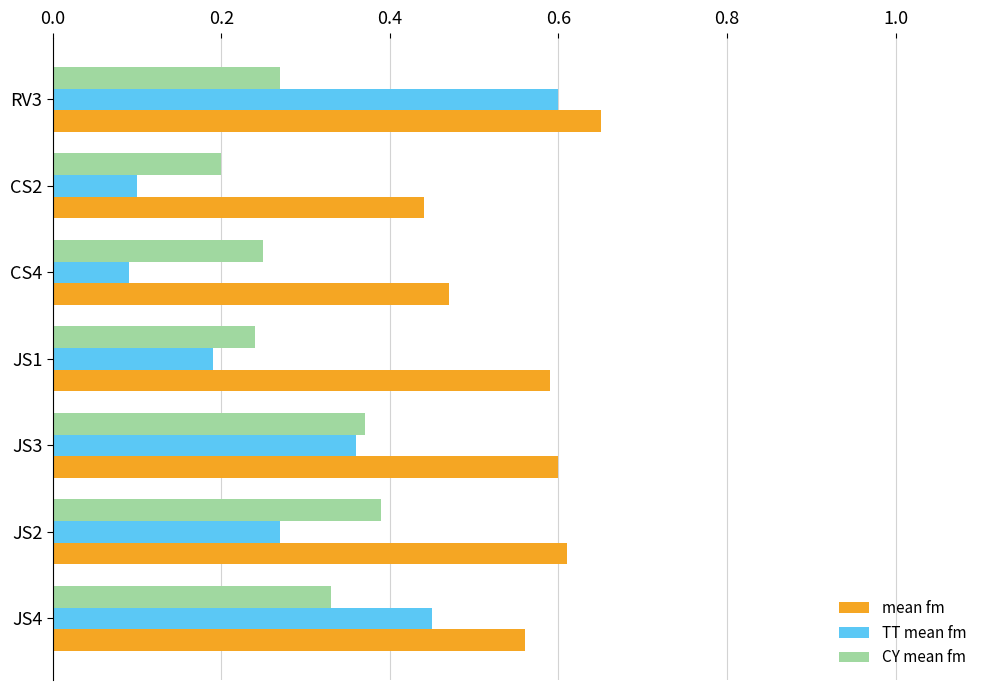

Which series changed the most between JS1 and RV3?

TT mean fm